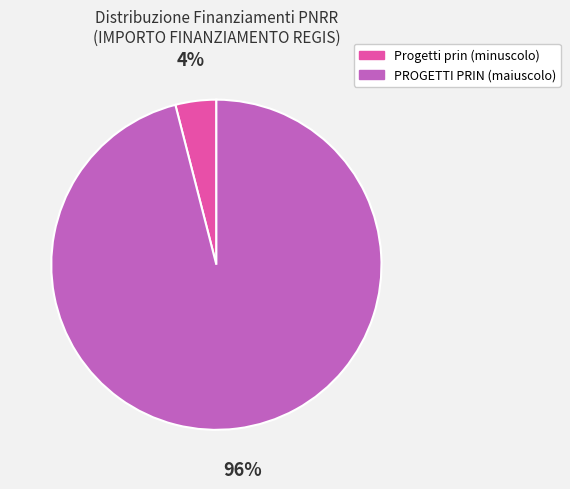

Is there a majority slice in this chart?

Yes